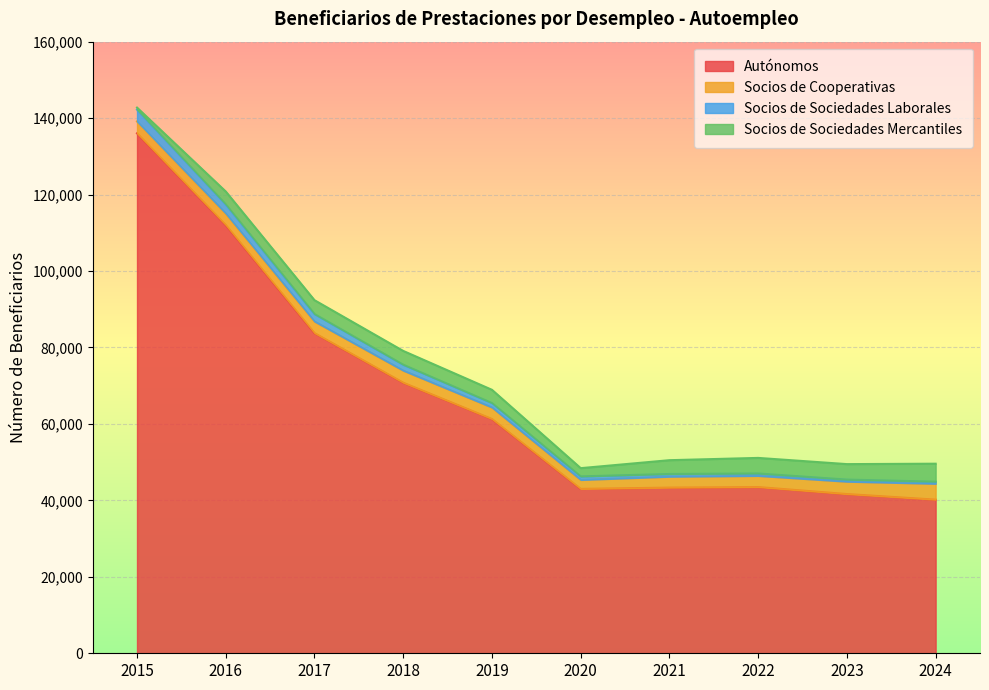

What is the difference between the Autónomos values at 2017 and 2019?

22477